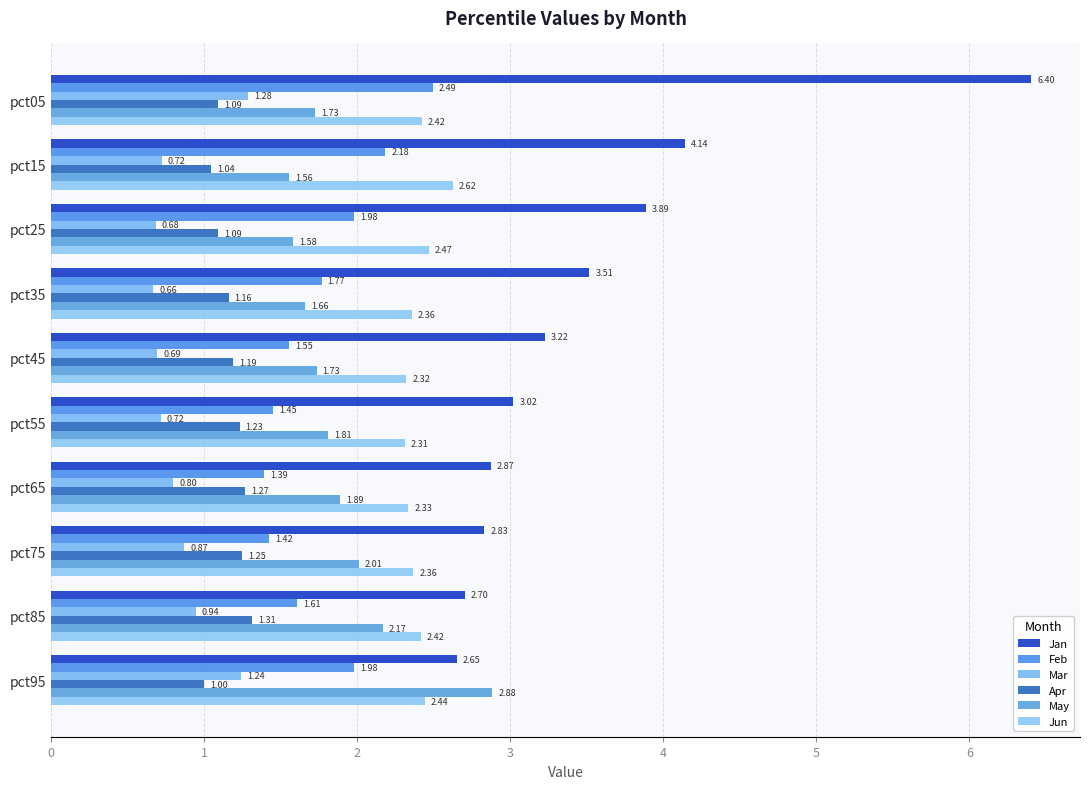

What is the difference between the maximum and second lowest values in the Mar series?

0.6